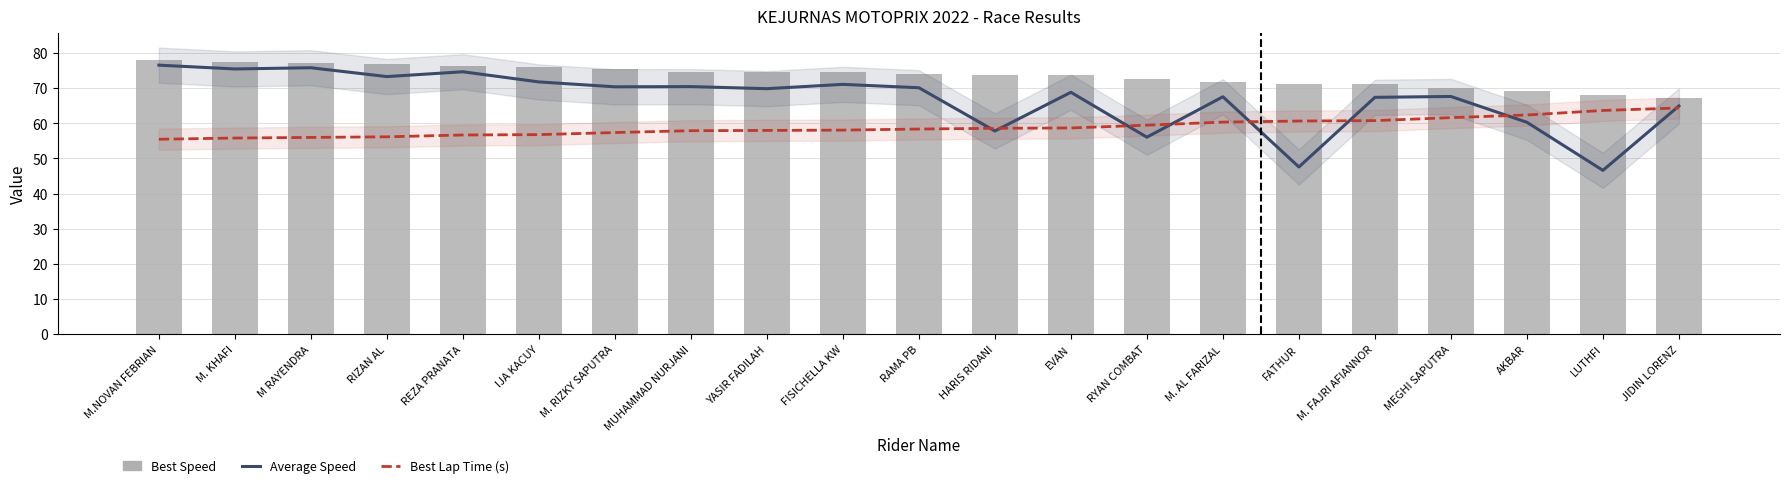

Which has a higher value, M RAYENDRA or FISICHELLA KW?

M RAYENDRA